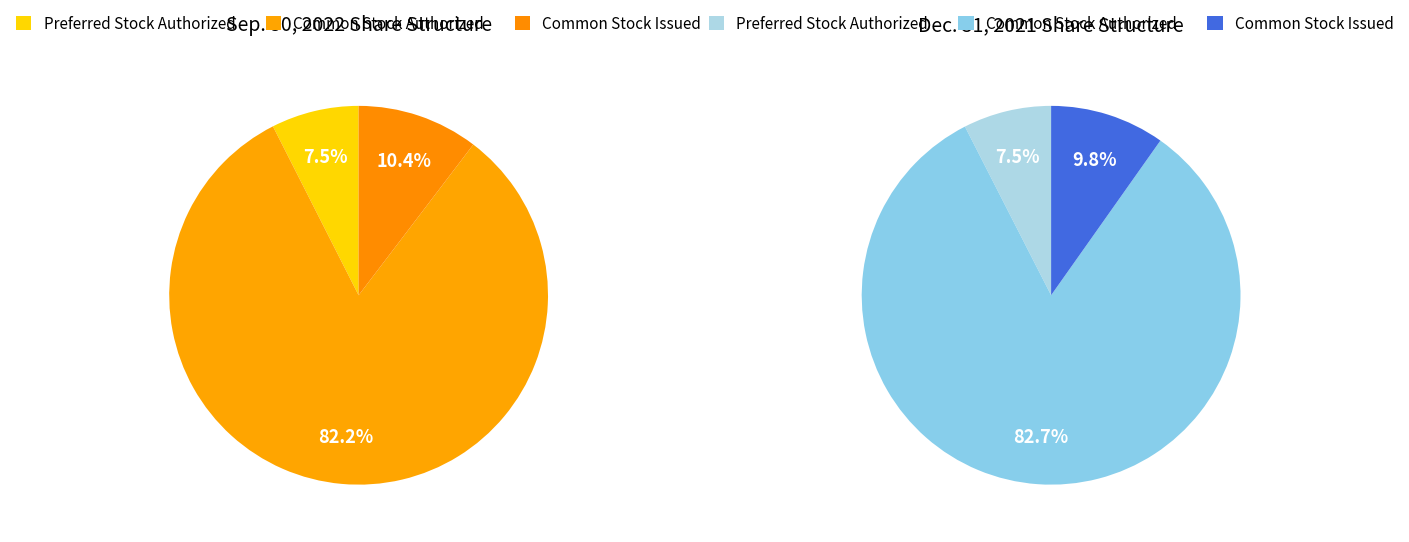

Is there any slice that represents more than half of the pie?

Yes